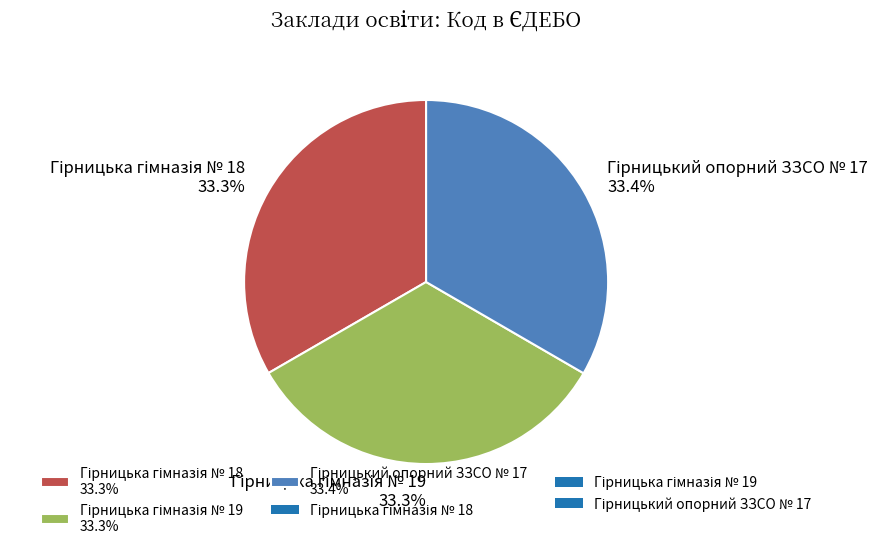

Does any single category account for the majority?

No